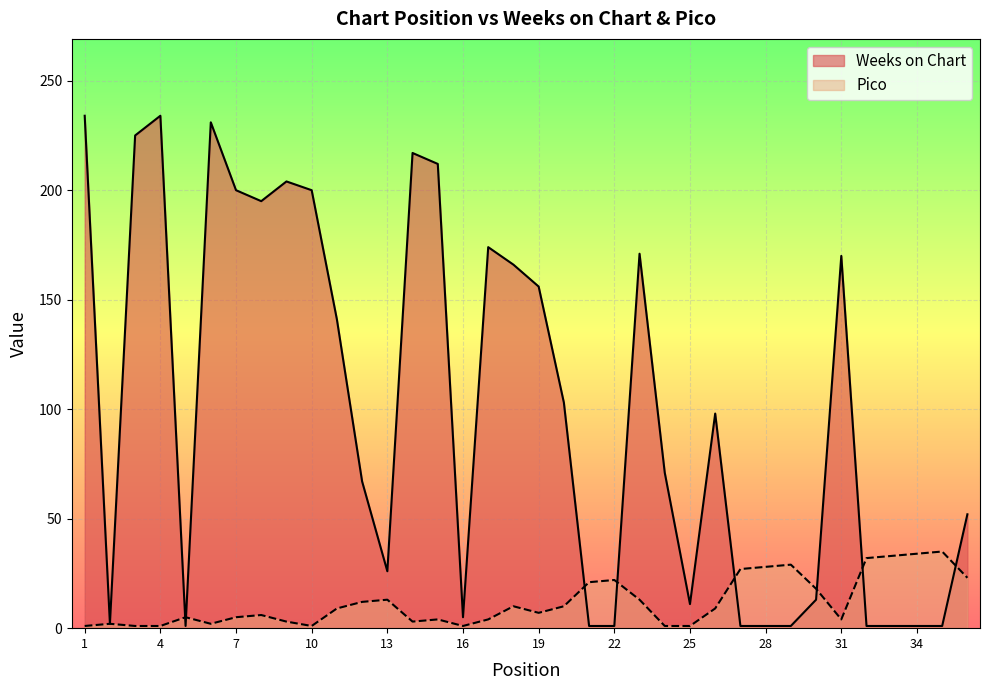

Reading right to left, extract all data points from this chart.

Weeks on Chart: 36=52	35=1	34=1	33=1	32=1	31=170	30=13	29=1	28=1	27=1	26=98	25=11	24=71	23=171	22=1	21=1	20=103	19=156	18=166	17=174	16=5	15=212	14=217	13=26	12=67	11=141	10=200	9=204	8=195	7=200	6=231	5=1	4=234	3=225	2=2	1=234
Pico: 36=23	35=35	34=34	33=33	32=32	31=4	30=18	29=29	28=28	27=27	26=9	25=1	24=1	23=13	22=22	21=21	20=10	19=7	18=10	17=4	16=1	15=4	14=3	13=13	12=12	11=9	10=1	9=3	8=6	7=5	6=2	5=5	4=1	3=1	2=2	1=1